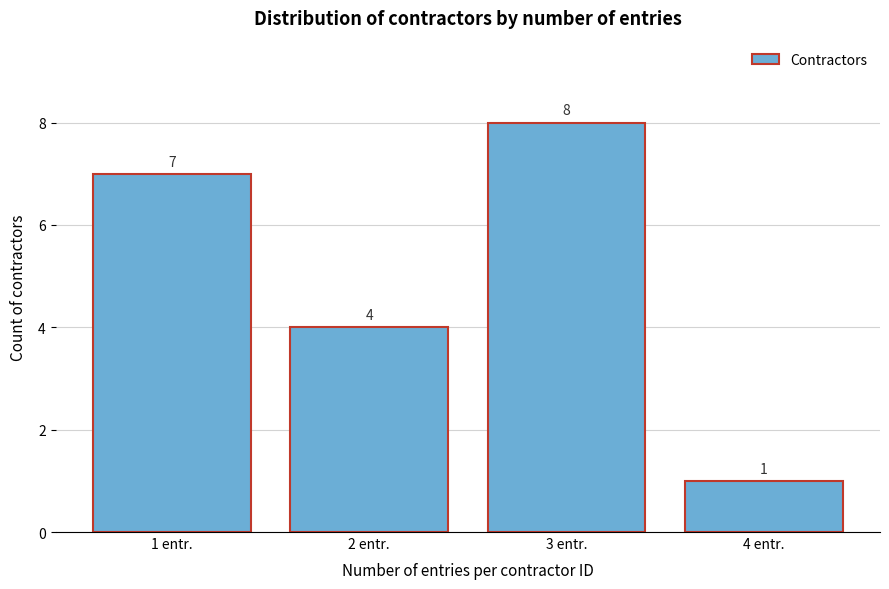

Reading right to left, transcribe all the data shown in this chart.

4 entr.=1	3 entr.=8	2 entr.=4	1 entr.=7